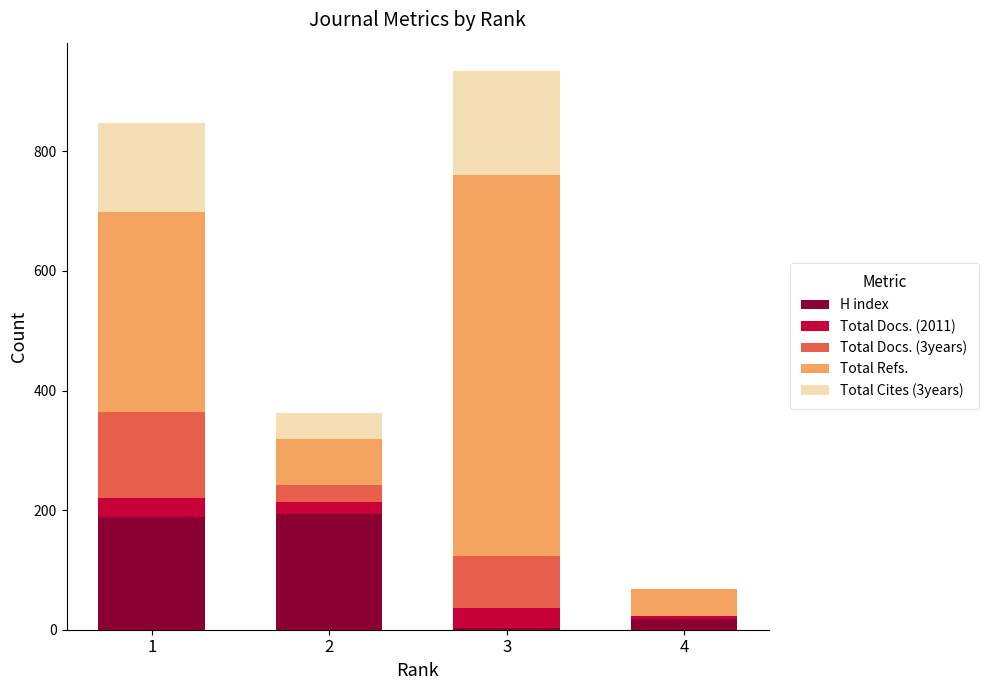

How many series are shown in this chart?

5